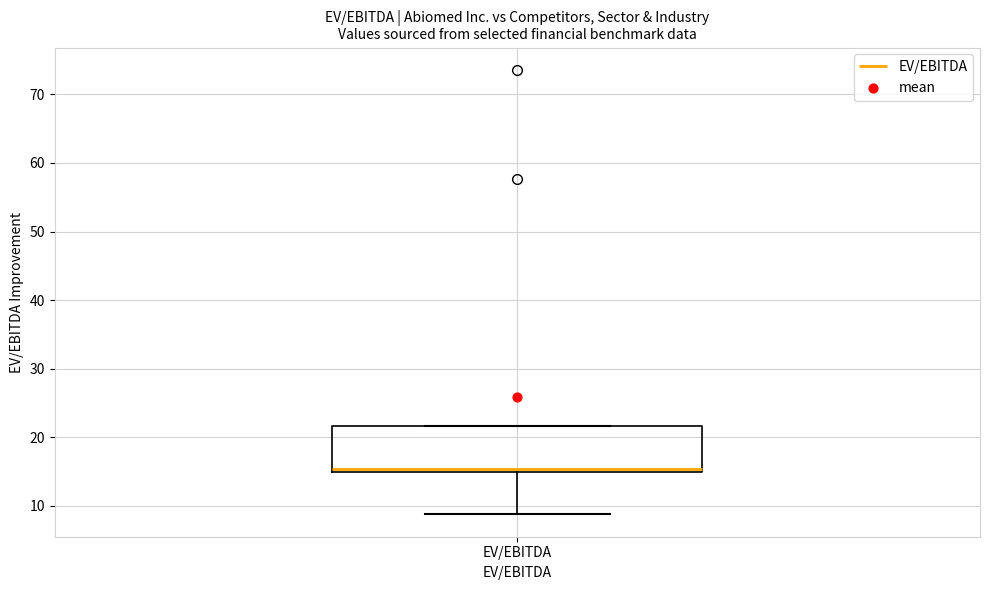

Where is the lower edge of the box for EV/EBITDA on the y-axis? The values are not printed on the chart, so give them approximately, as read against the axis.

15